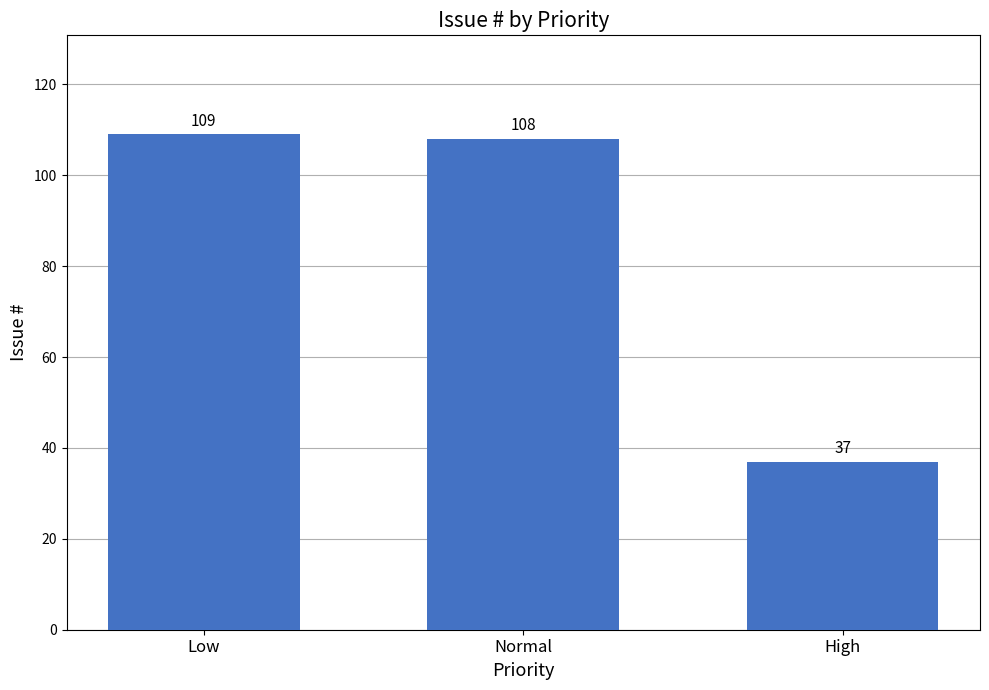

Reading left to right, list all the values displayed in this chart.

Low=109	Normal=108	High=37